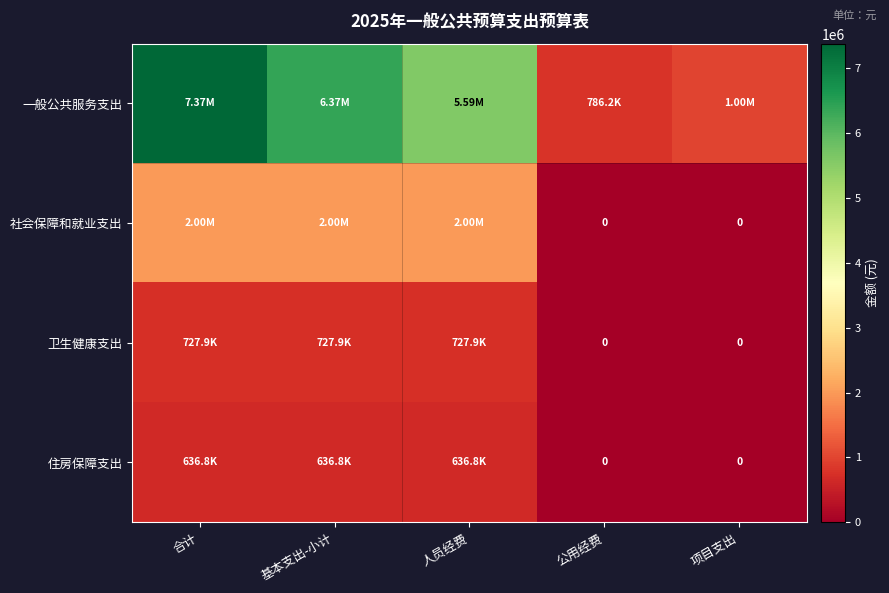

True or false: 住房保障支出 has a value of 636842.9 at 人员经费.

True